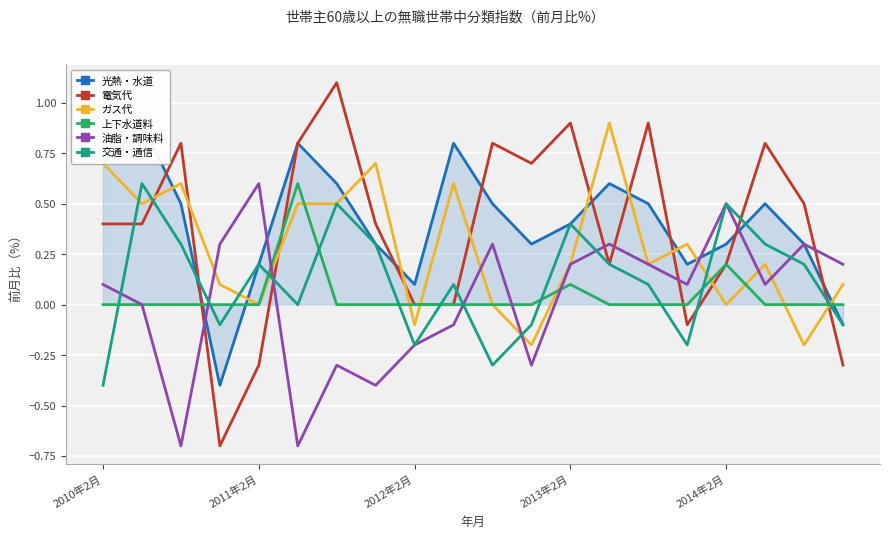

What is the total value across all series at 10?

1.3